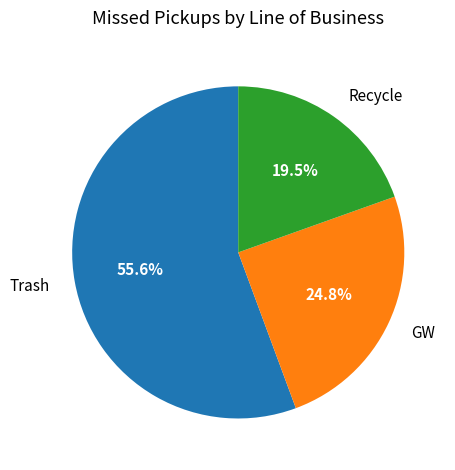

Between Trash and GW, which is larger?

Trash